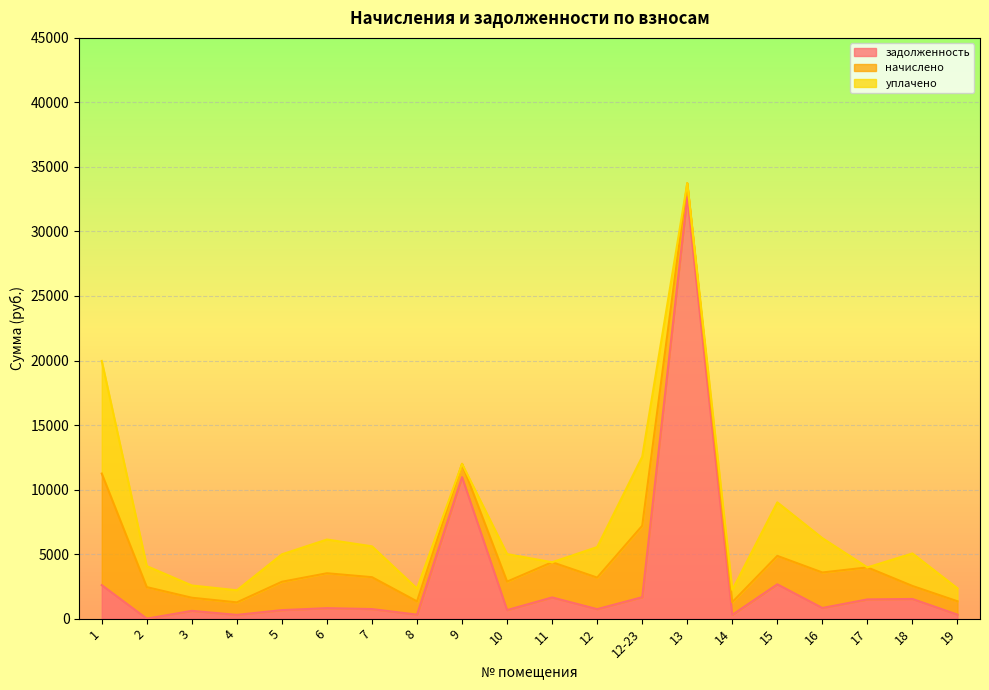

At how many categories does at least one series exceed 17408?

1